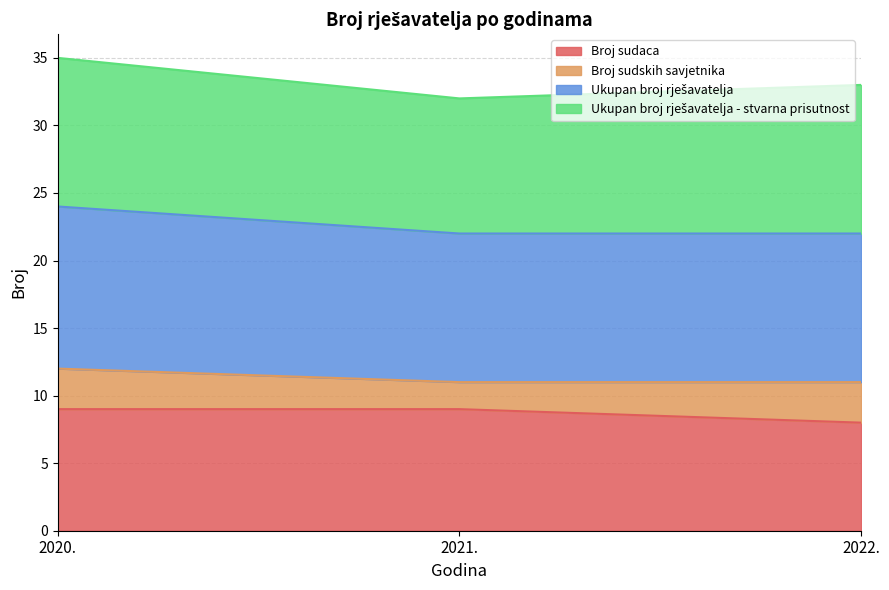

Which has a higher value, 2021. or 2022.?

2021.